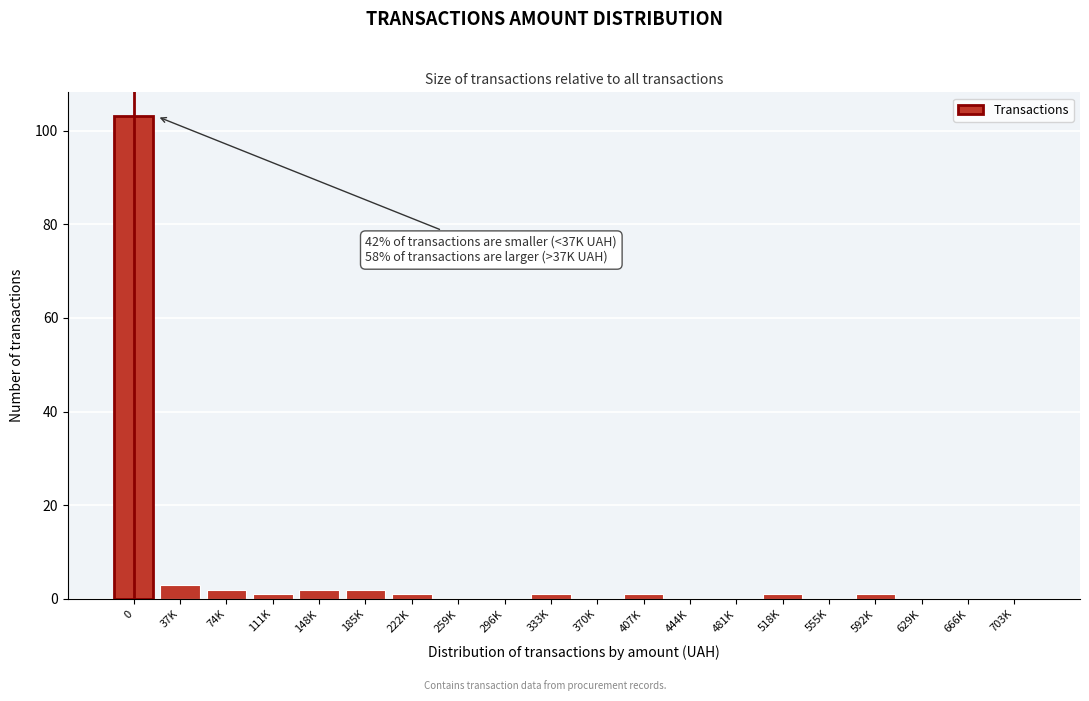

Reading left to right, transcribe all the data shown in this chart.

0=103	37K=3	74K=2	111K=1	148K=2	185K=2	222K=1	259K=0	296K=0	333K=1	370K=0	407K=1	444K=0	481K=0	518K=1	555K=0	592K=1	629K=0	666K=0	703K=0